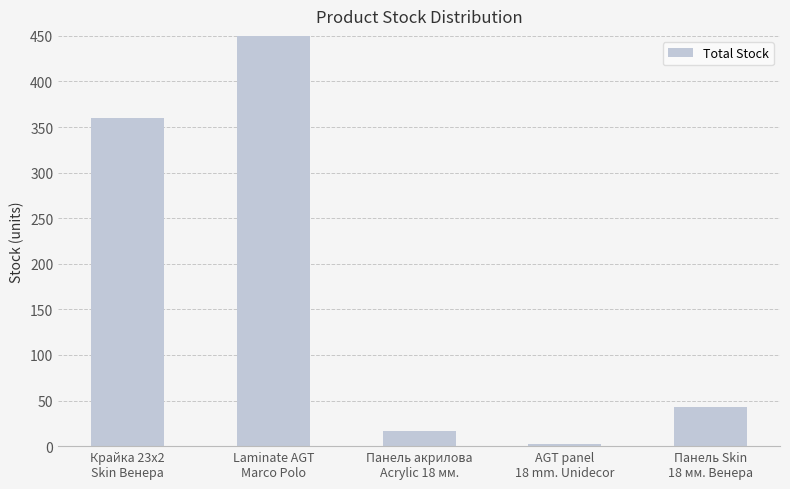

How many data points does each series have?

5